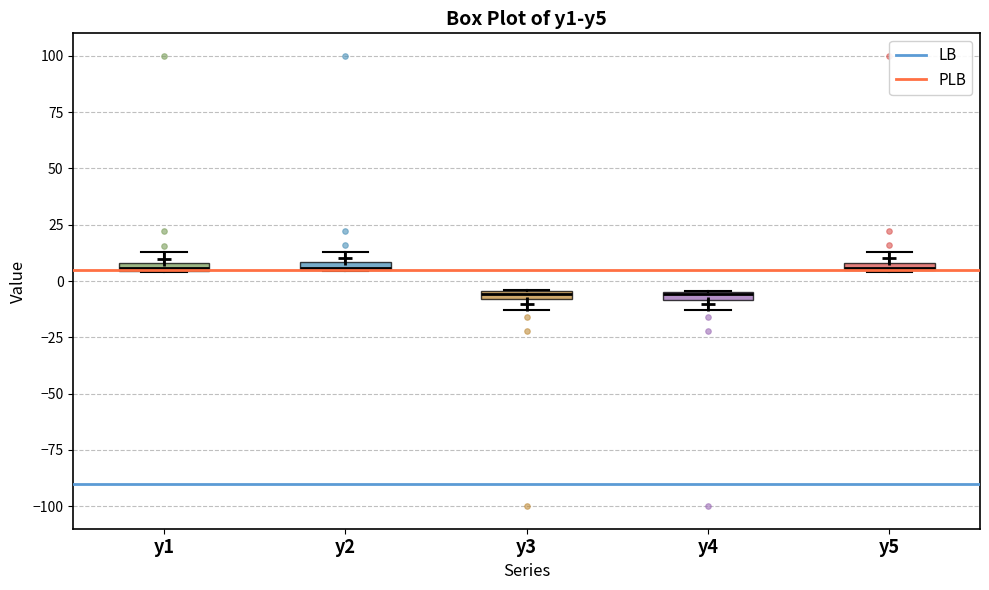

Where is the upper edge of the box for y5 on the y-axis? The values are not printed on the chart, so give them approximately, as read against the axis.

10